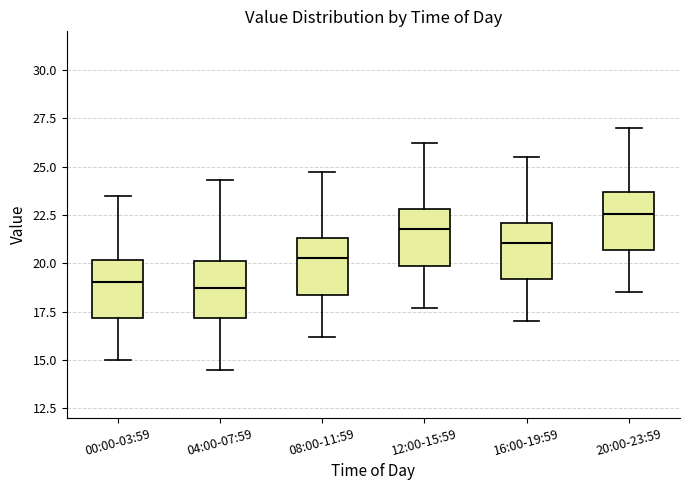

Where is the lower edge of the box for 12:00-15:59 on the y-axis? The values are not printed on the chart, so give them approximately, as read against the axis.

20.0